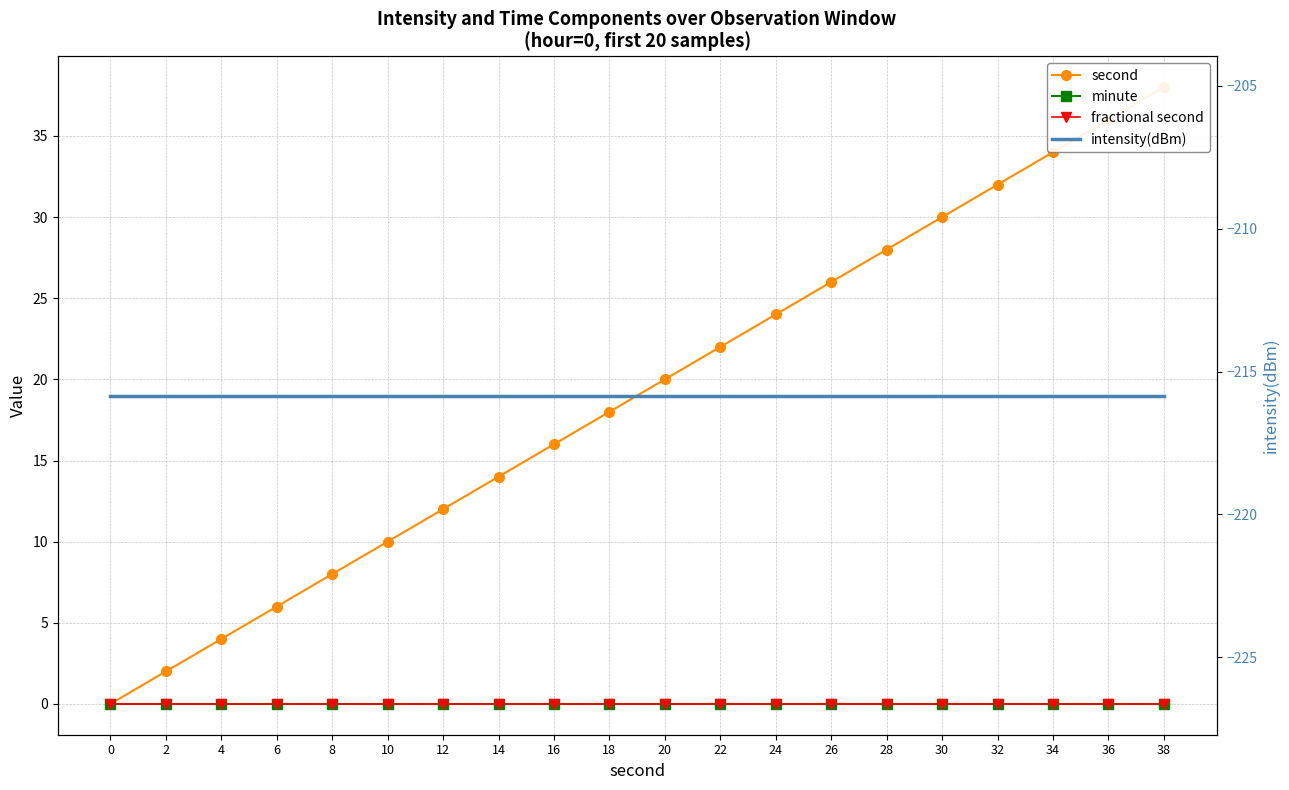

What is the smallest value displayed?

-215.8